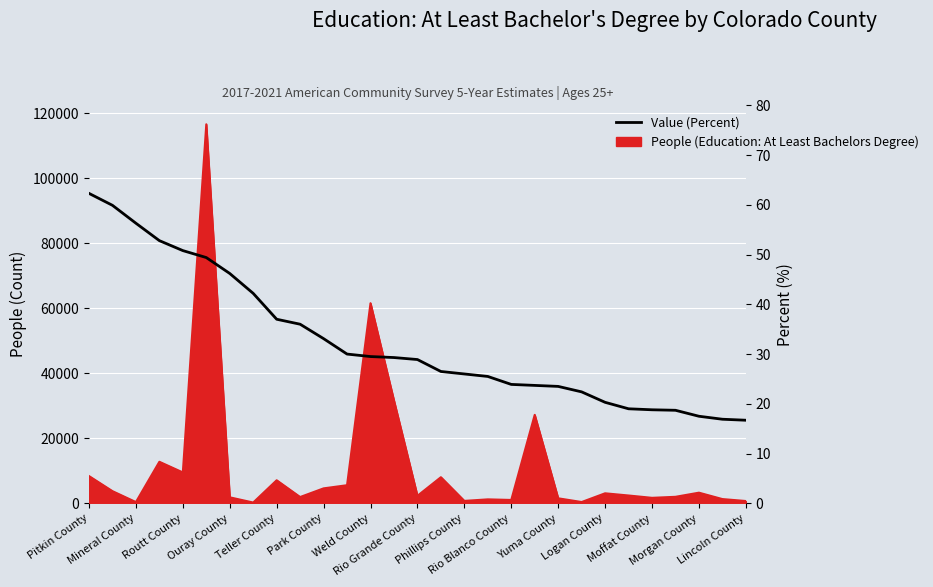

Which label corresponds to the largest value in the chart?

Pitkin County